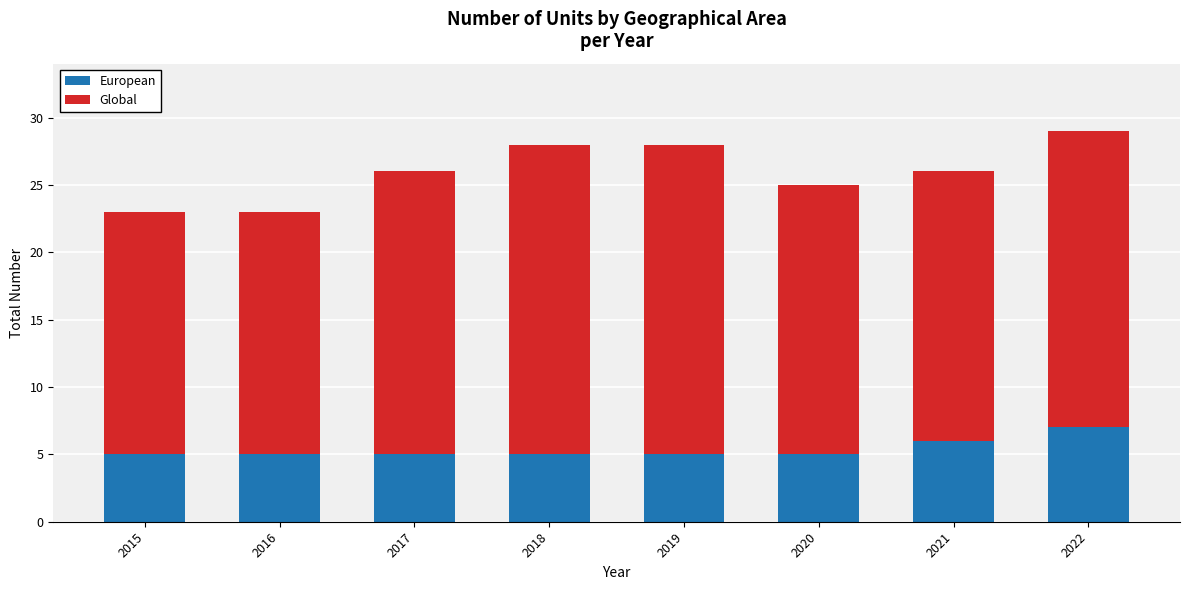

Reading left to right, list the values for the European series.

2015=5	2016=5	2017=5	2018=5	2019=5	2020=5	2021=6	2022=7